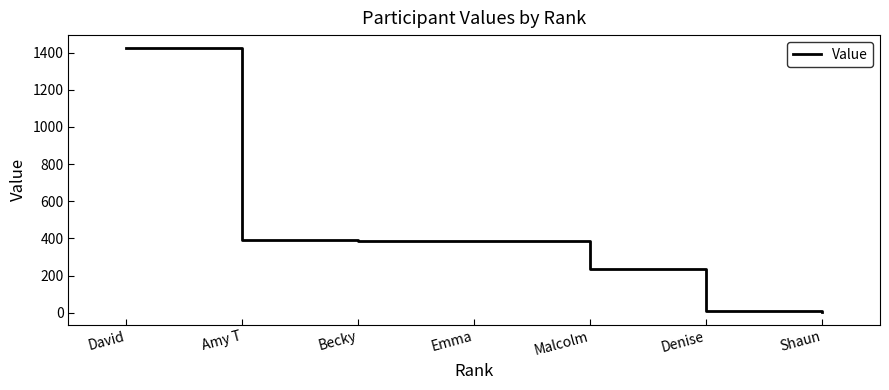

What is the change in value from Becky to Shaun?

-382